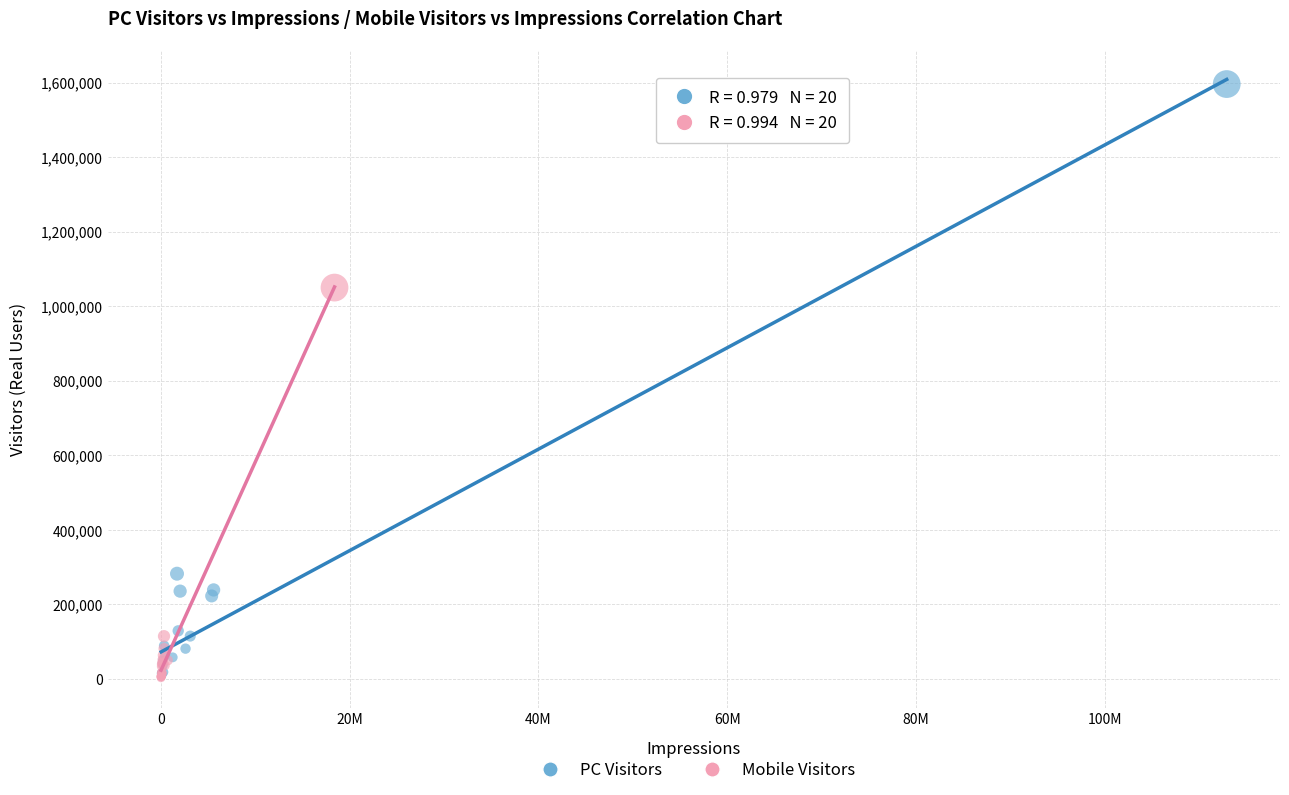

Which series has the largest Y range (max minus min)?

PC Visitors